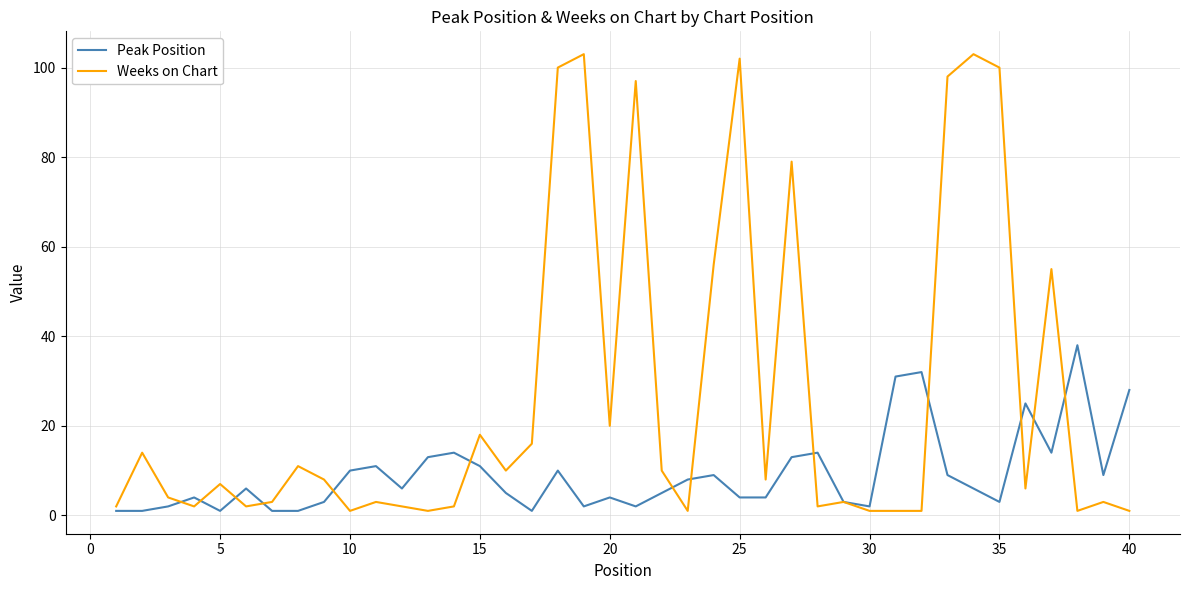

Which series has the largest total across all categories?

Weeks on Chart